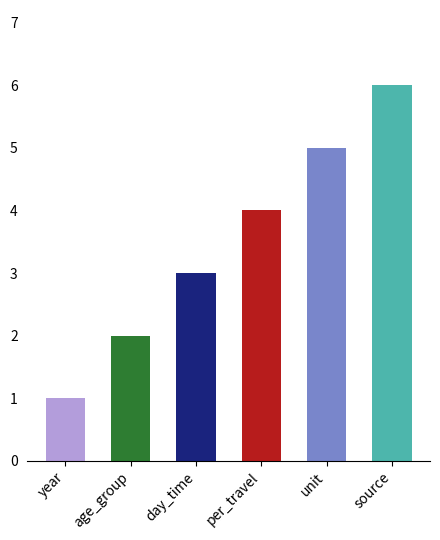

List the labels in order of value, smallest first.

year, age_group, day_time, per_travel, unit, source